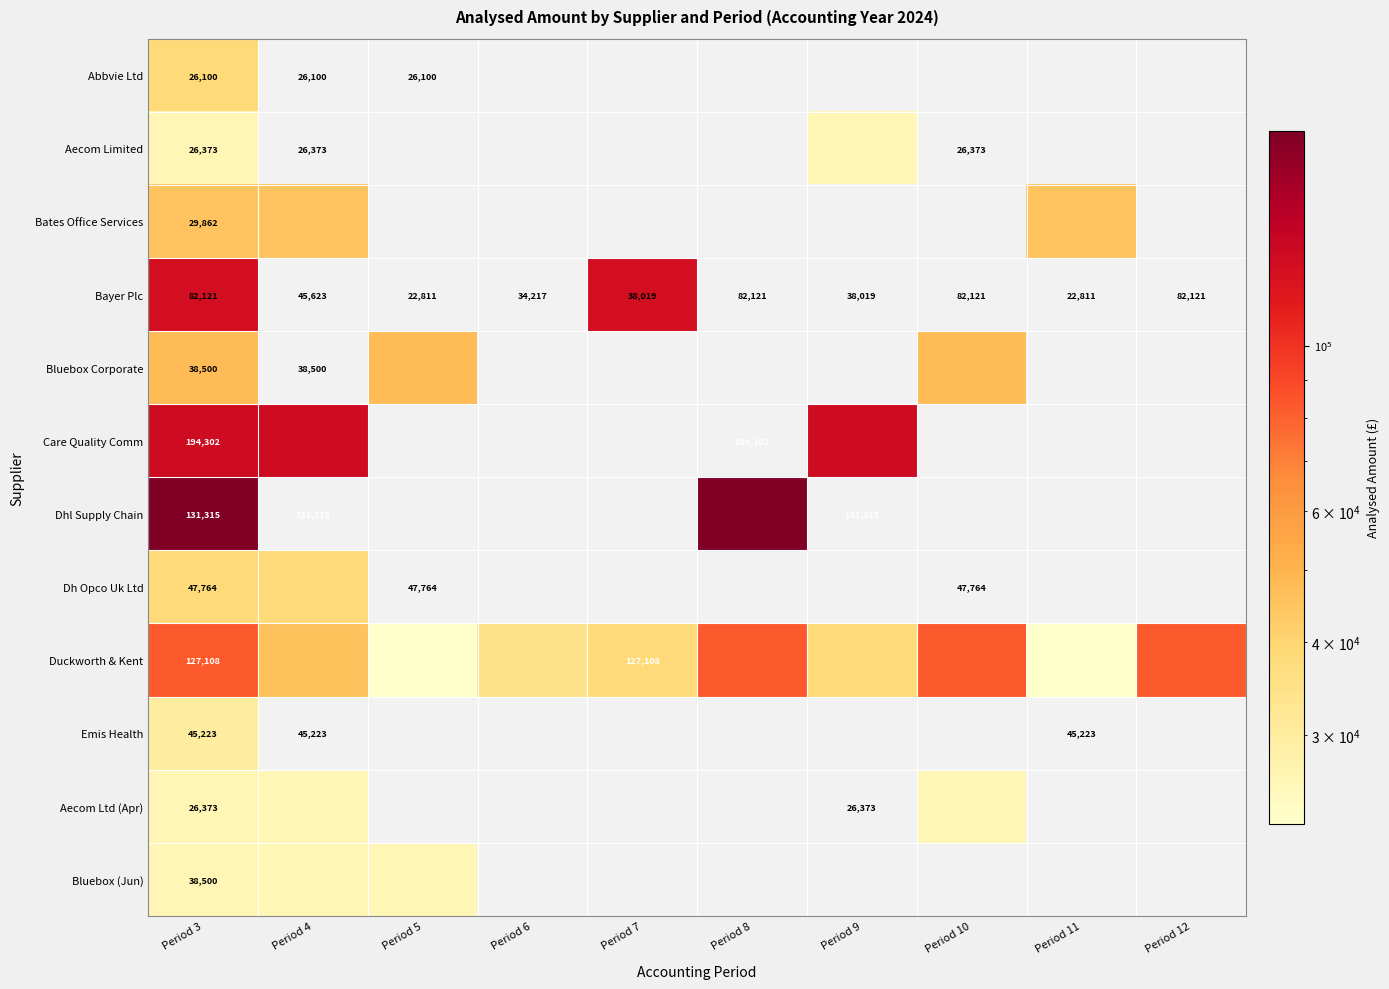

Which category has the lowest value in the Bayer Plc series?

Period 4